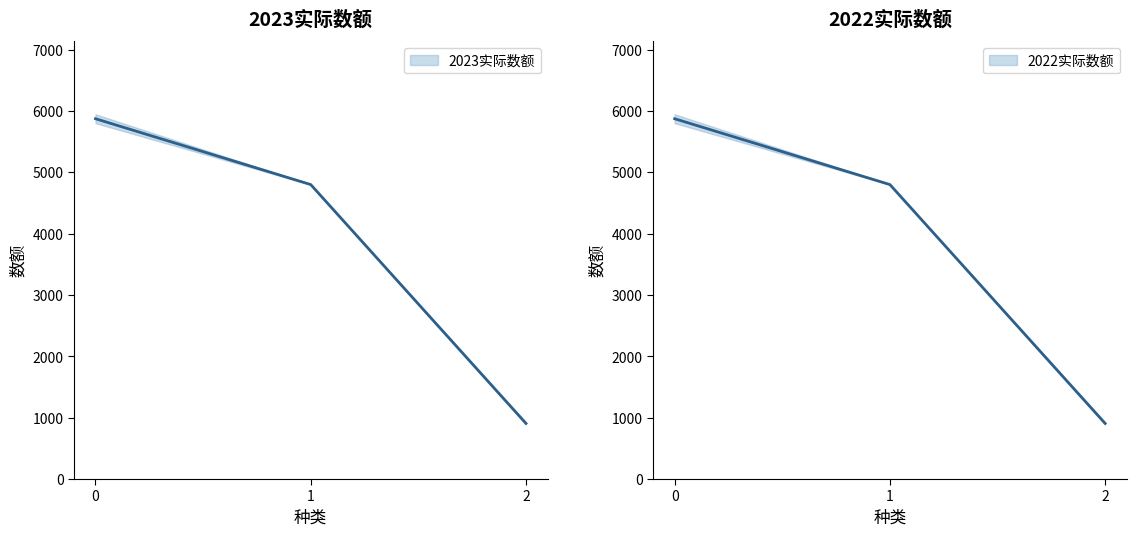

At how many categories does at least one series exceed 4303?

2